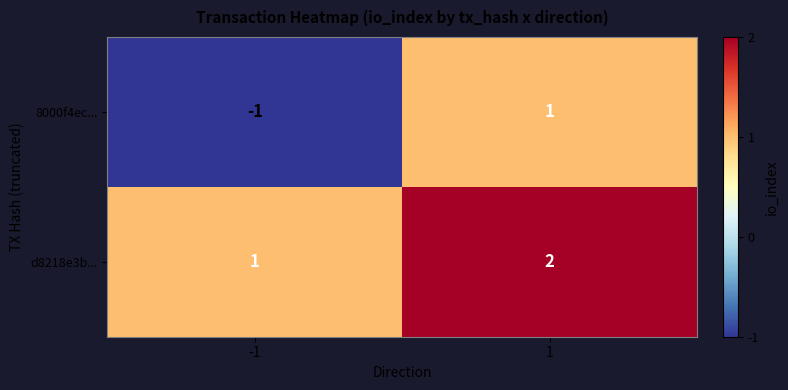

Reading left to right, list all the values displayed in this chart.

8000f4ec...: -1	1
d8218e3b...: 1	2